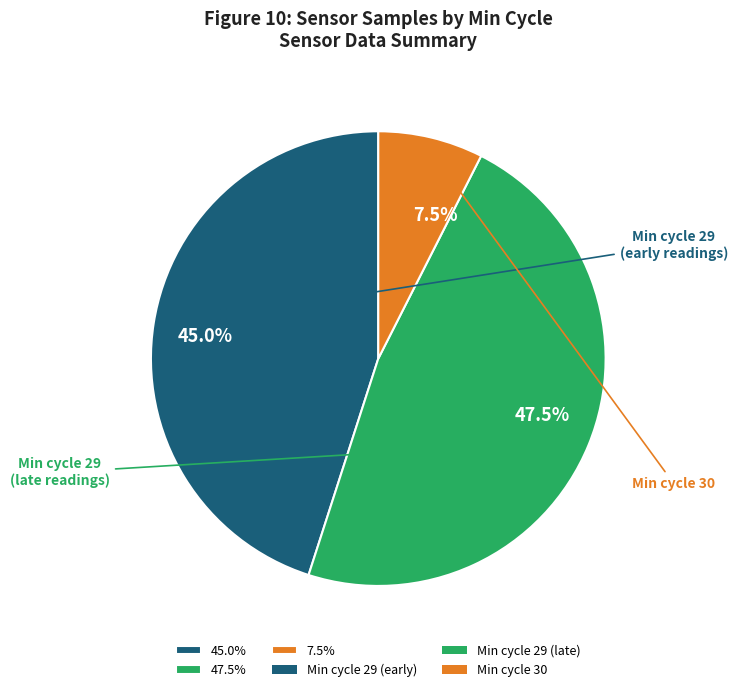

Which category has the biggest portion of the pie?

47.5%